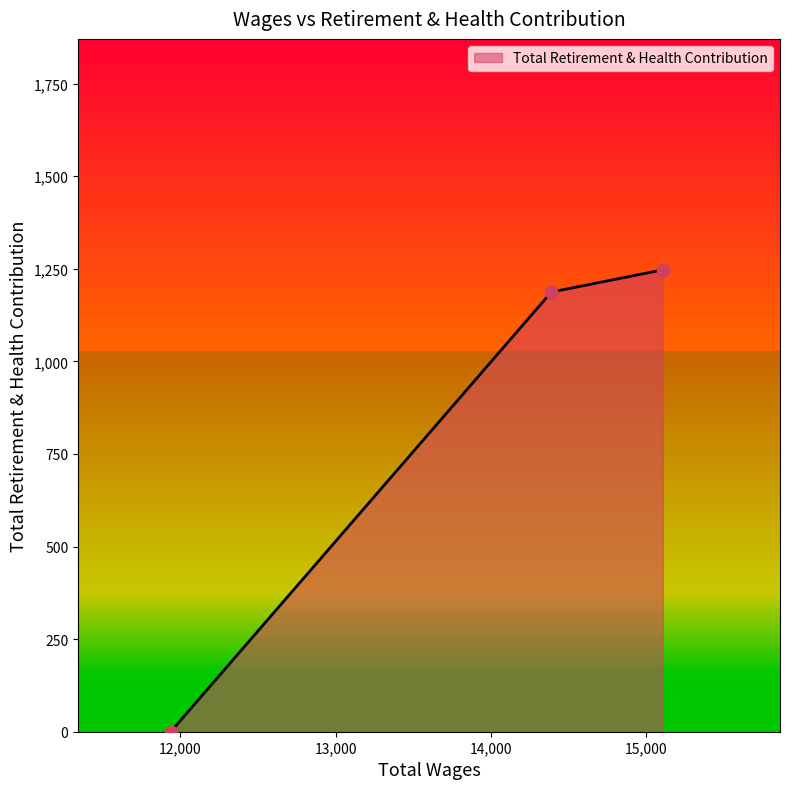

What is the change in value from 15109.0 to 11938.0?

-1247